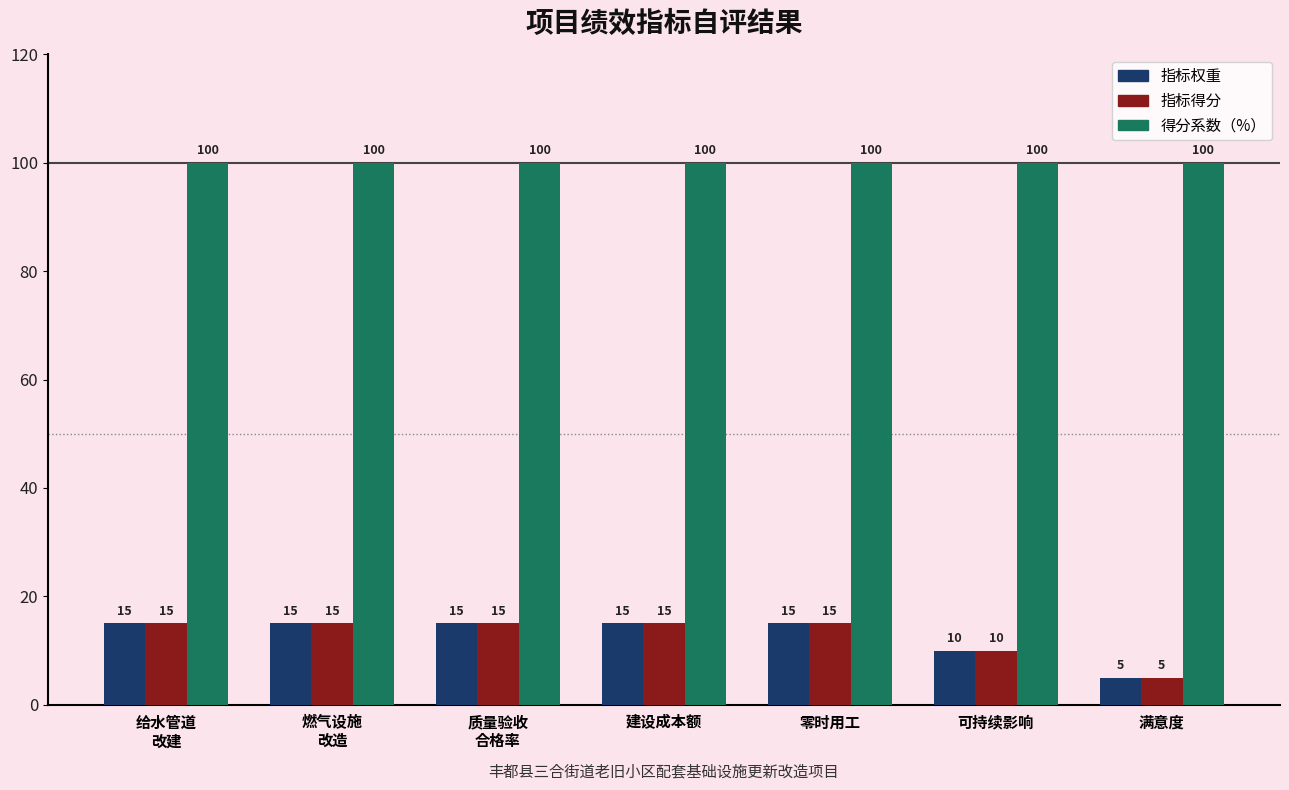

Which category has the lowest value in the 指标权重 series?

满意度